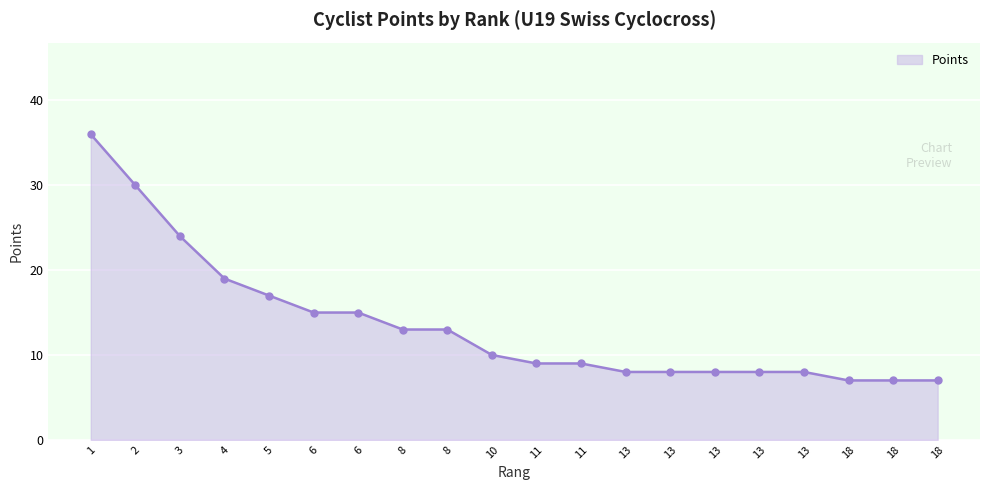

Is it true that the value at 13 is 4?

False